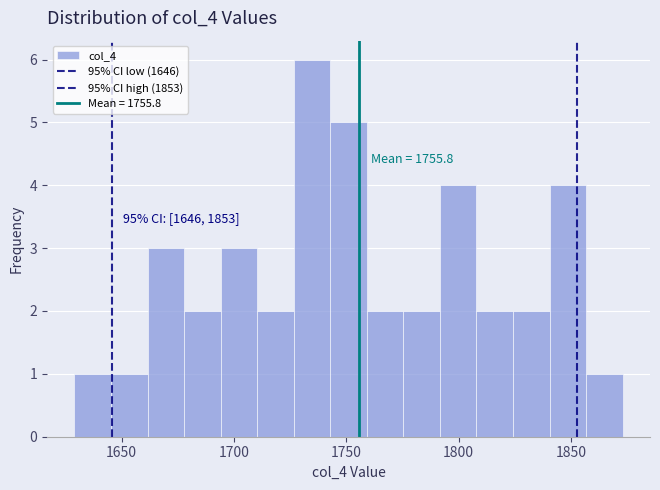

Around what value on the x-axis is the tallest bar? Give the approximate position of its centre, as read against the axis.

1735